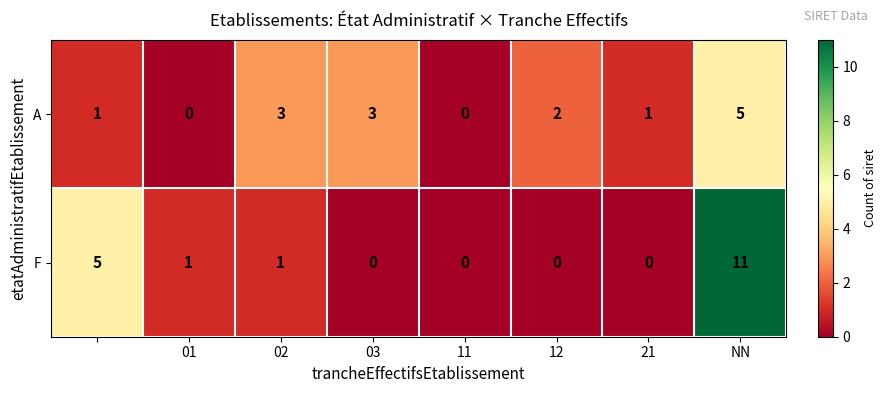

Reading left to right, extract all data points from this chart.

A: 1	0	3	3	0	2	1	5
F: 5	1	1	0	0	0	0	11